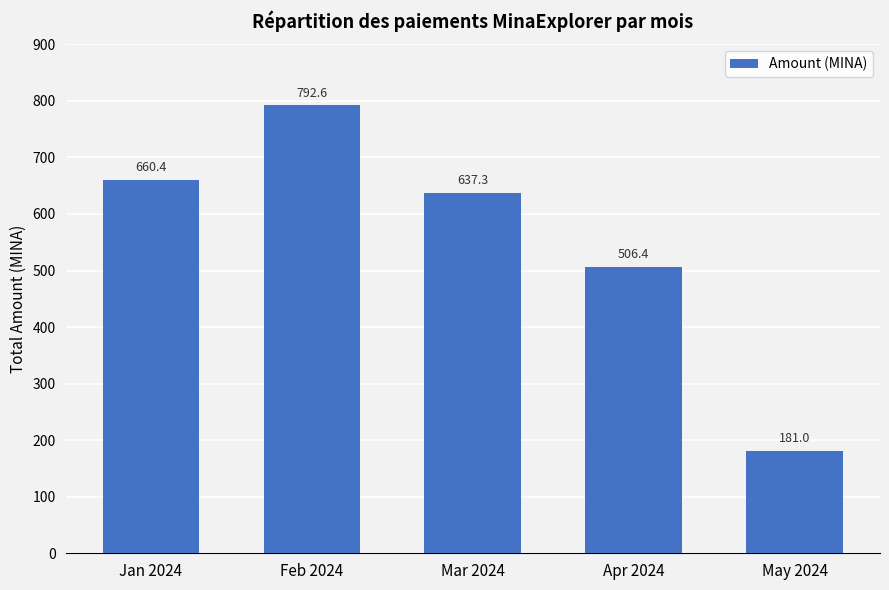

What is the average value?

555.5